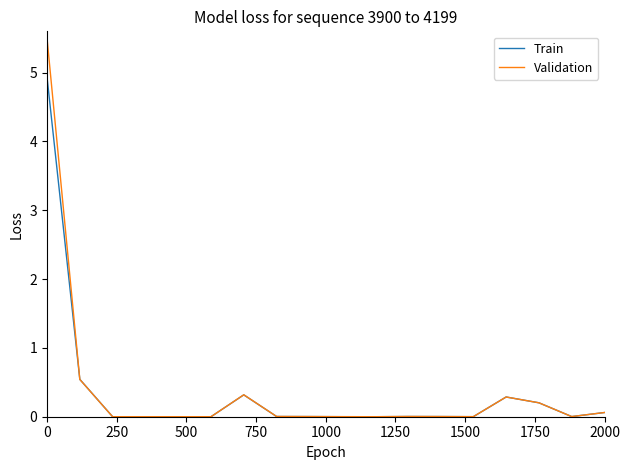

What is the highest value of the Validation series?

5.5